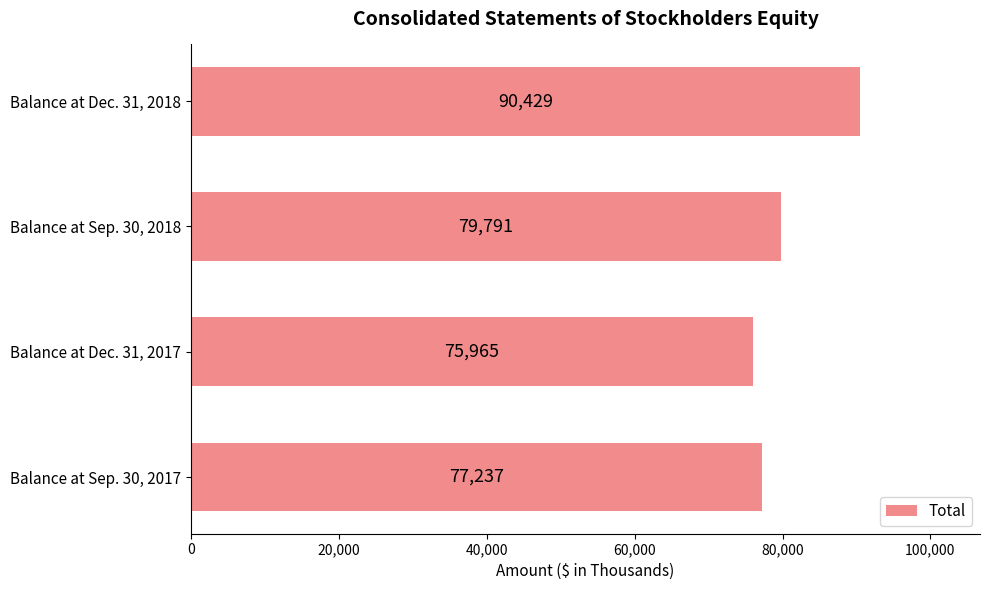

Reading bottom to top, transcribe all the data shown in this chart.

Balance at Sep. 30, 2017=77237	Balance at Dec. 31, 2017=75965	Balance at Sep. 30, 2018=79791	Balance at Dec. 31, 2018=90429